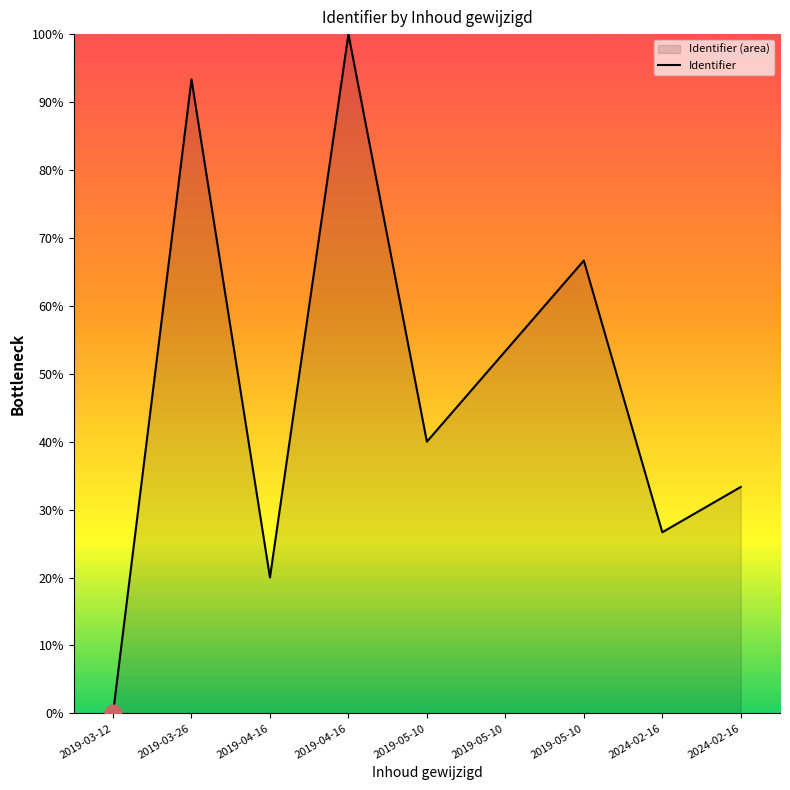

At which label does the data first exceed 40?

2019-03-26